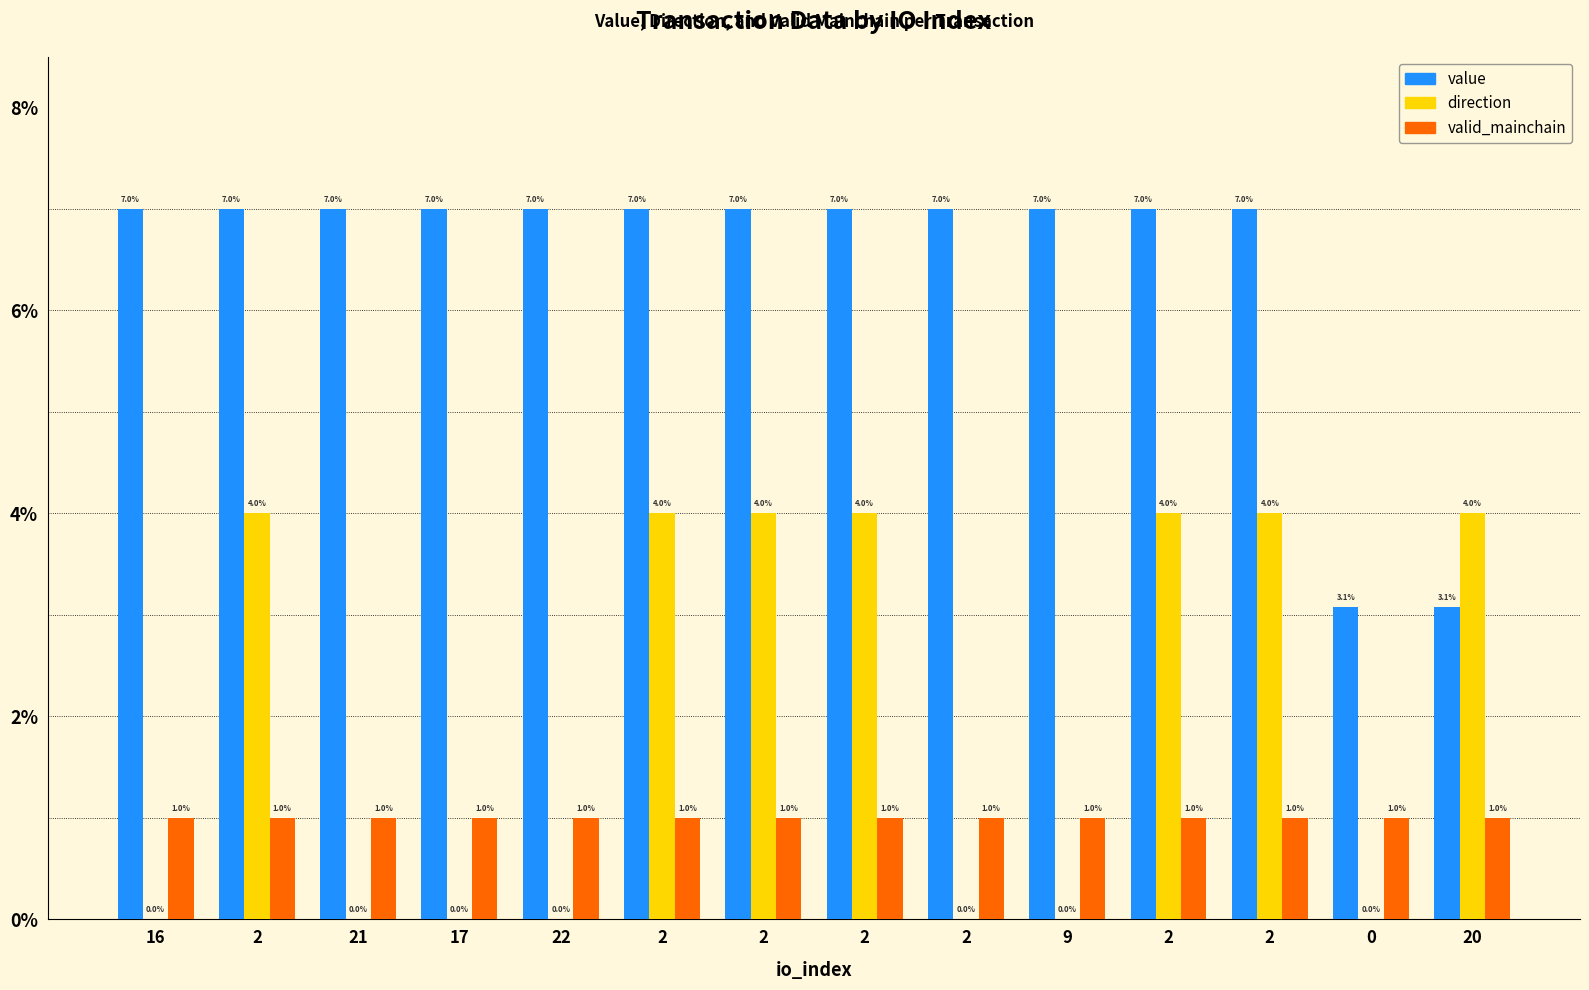

What are all the series names shown in the legend?

value, direction, valid_mainchain